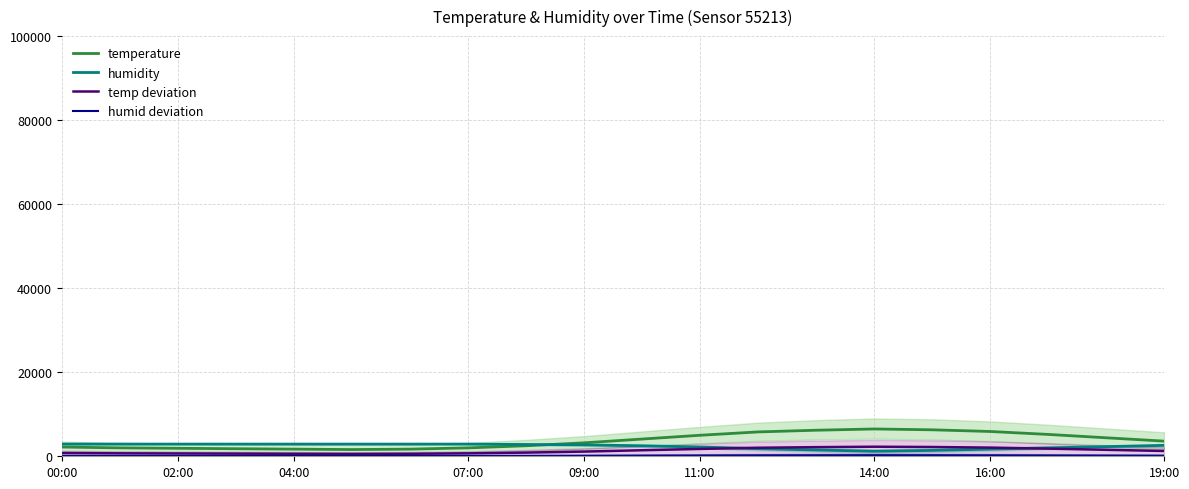

How many intersections are there between temp deviation and humidity?

2